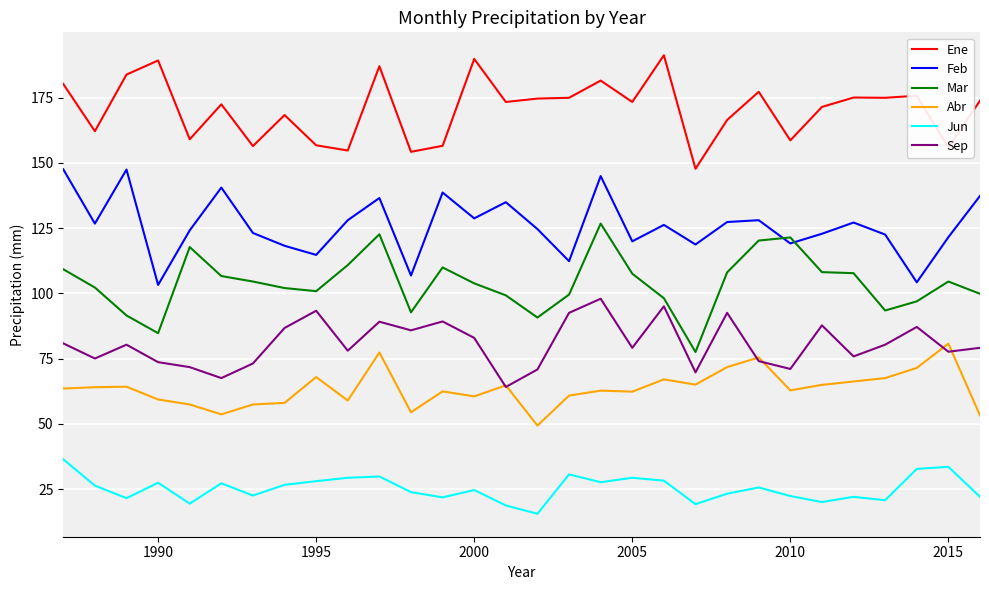

True or false: Mar and Ene cross at least once.

False